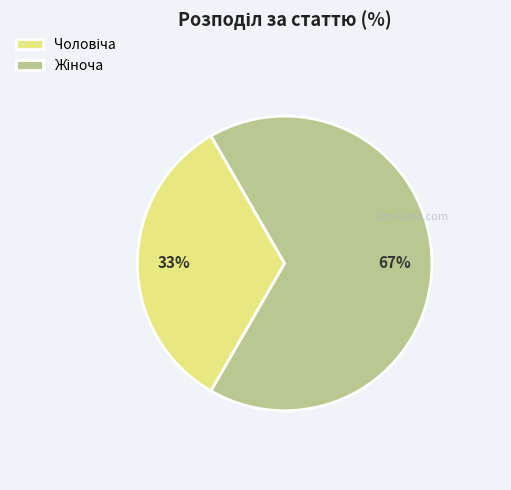

To the nearest percent, what is the average slice percentage?

50%